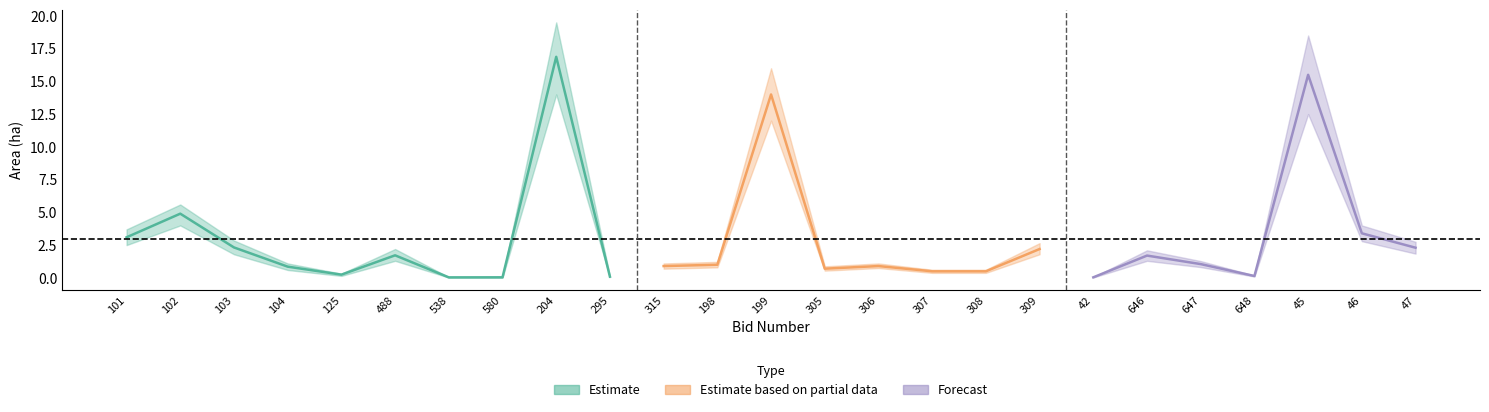

True or false: Estimate based on partial data has more than 1 points higher than both neighbors.

True